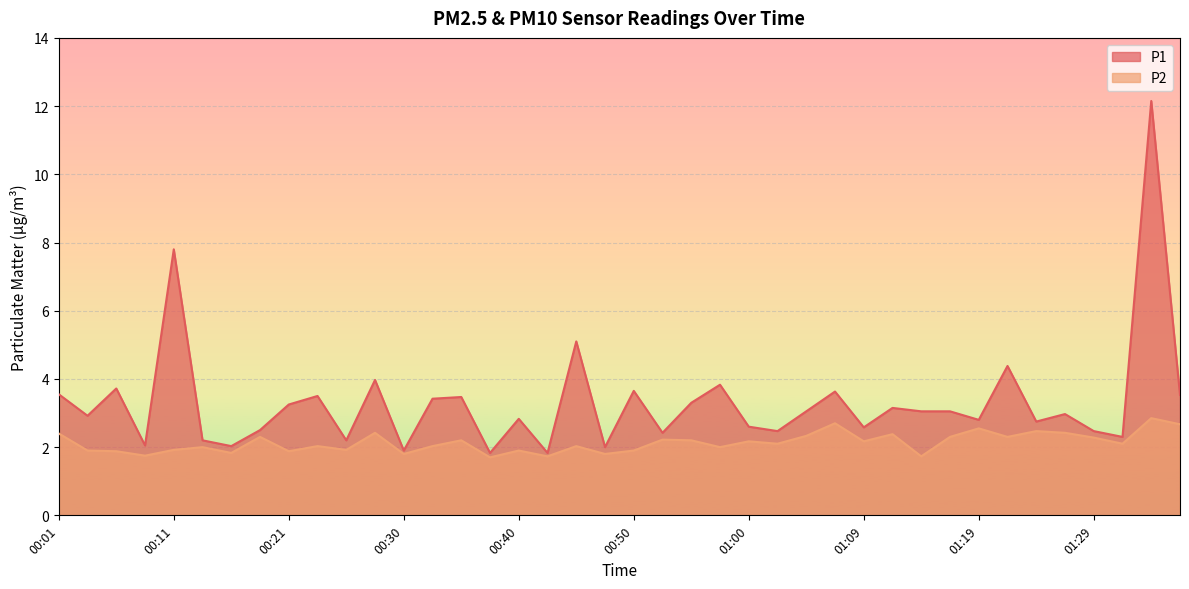

Rank the series at 00:35 from lowest to highest value.

P2, P1